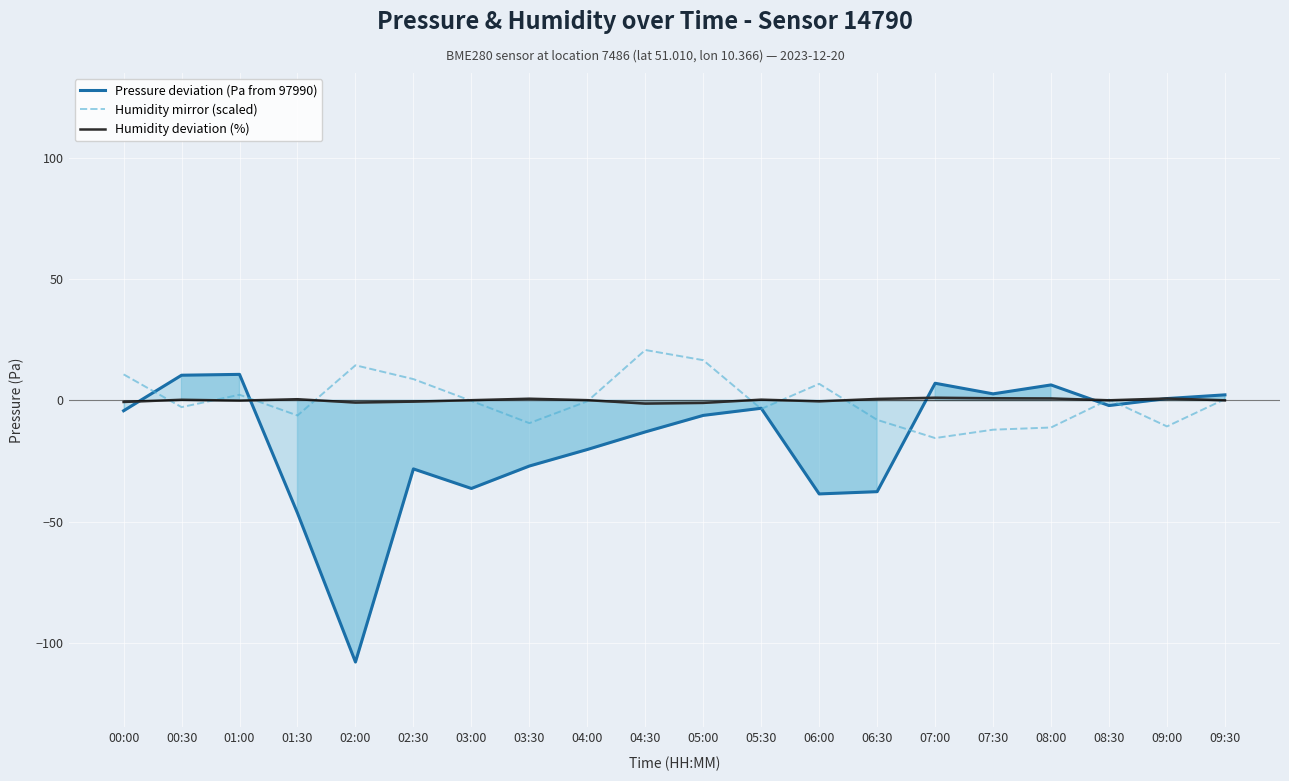

What is the difference between the Humidity deviation (%) values at 03:30 and 02:30?

1.2